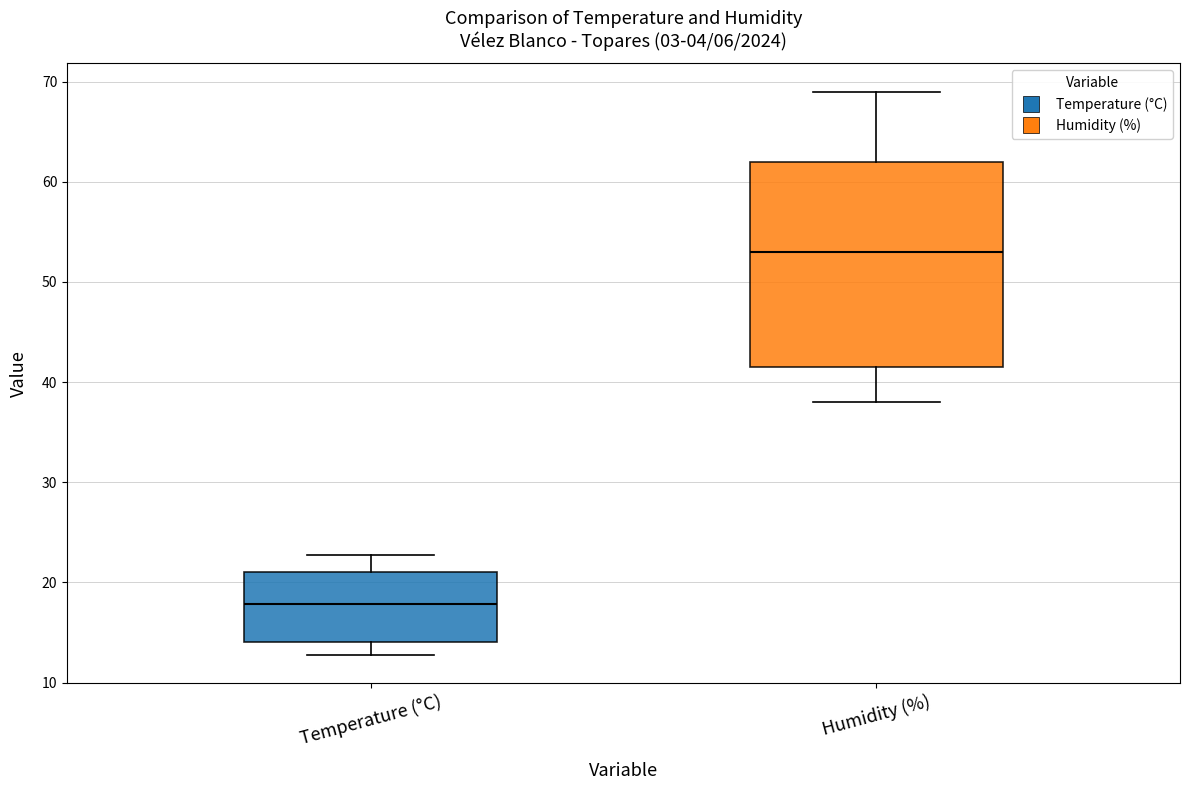

Which box has the lowest median line?

Temperature (°C)